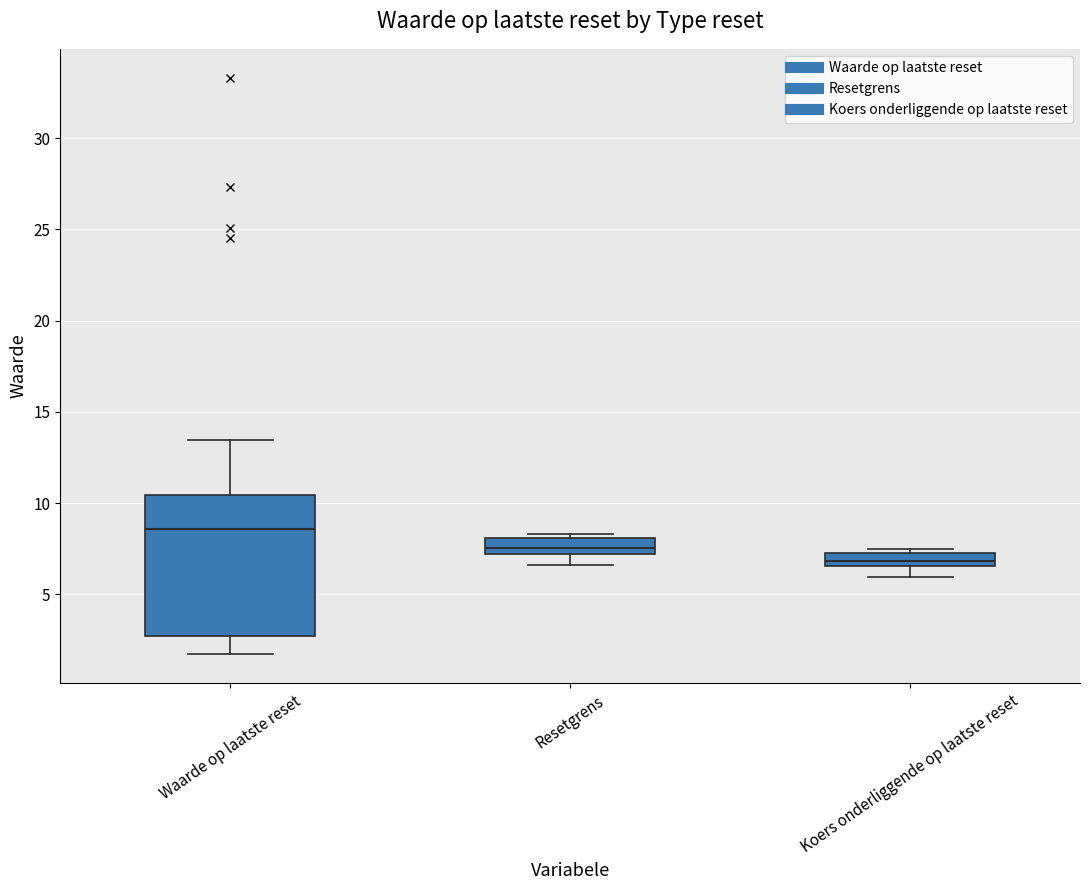

Which box has the highest median line?

Waarde op laatste reset